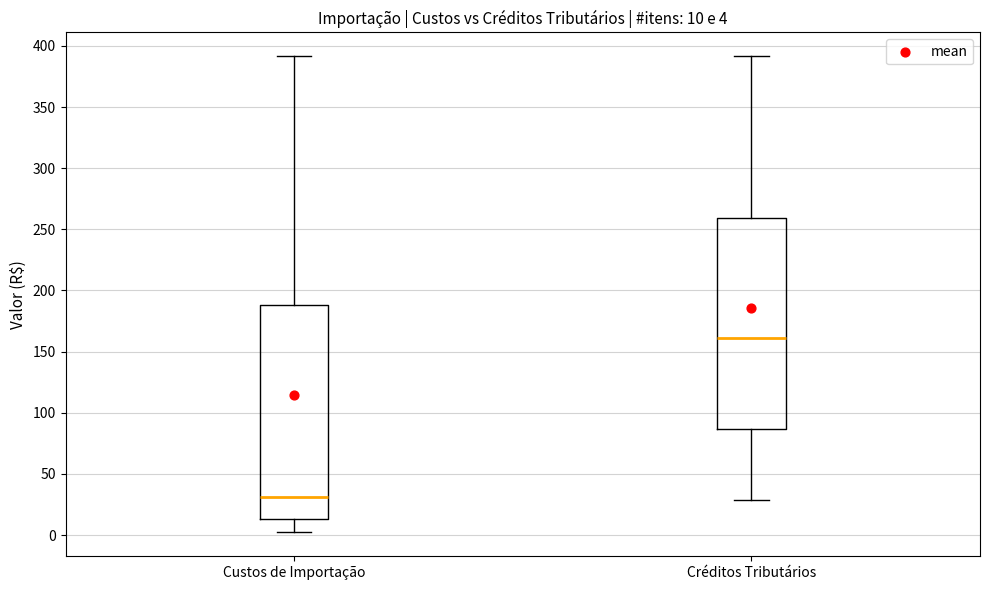

Which box's median line is the lowest?

Custos de Importação